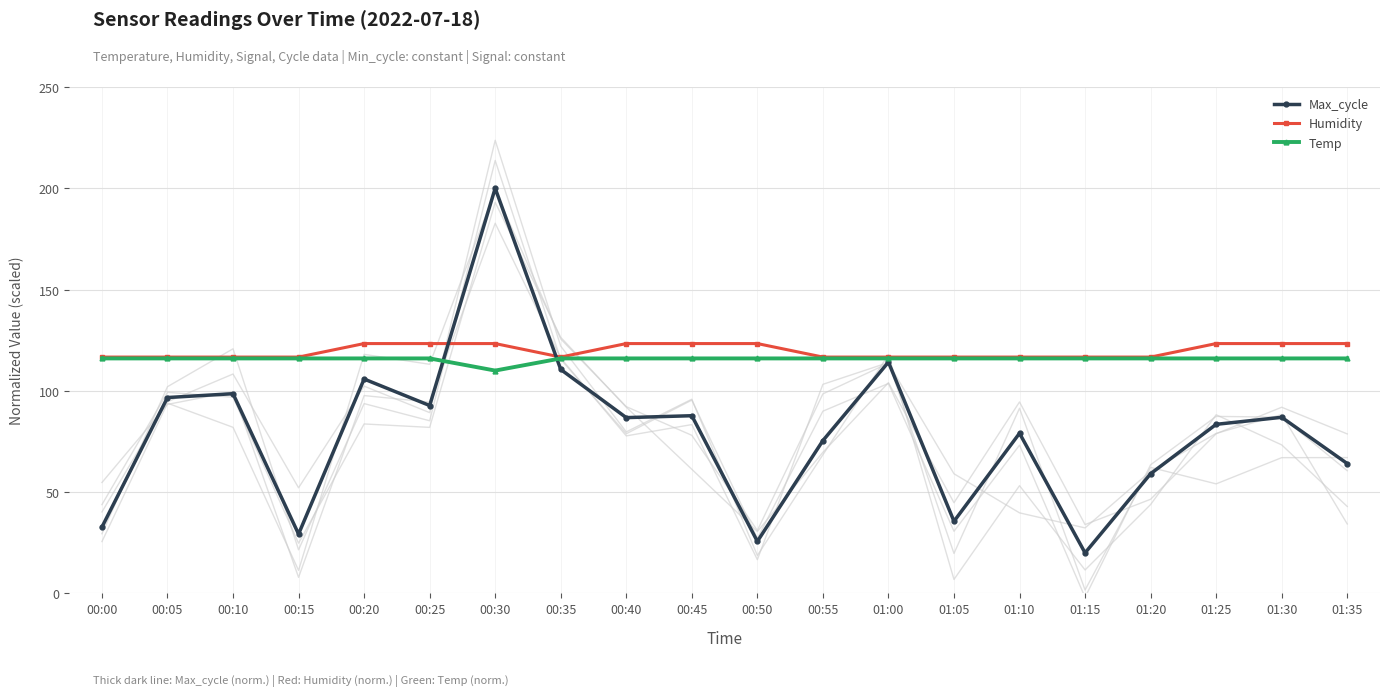

True or false: Humidity has more than 2 interior local peaks.

False